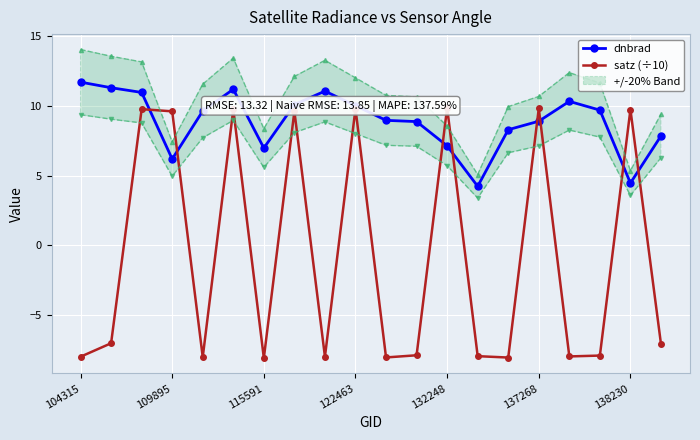

What position from the right is 104315?

20